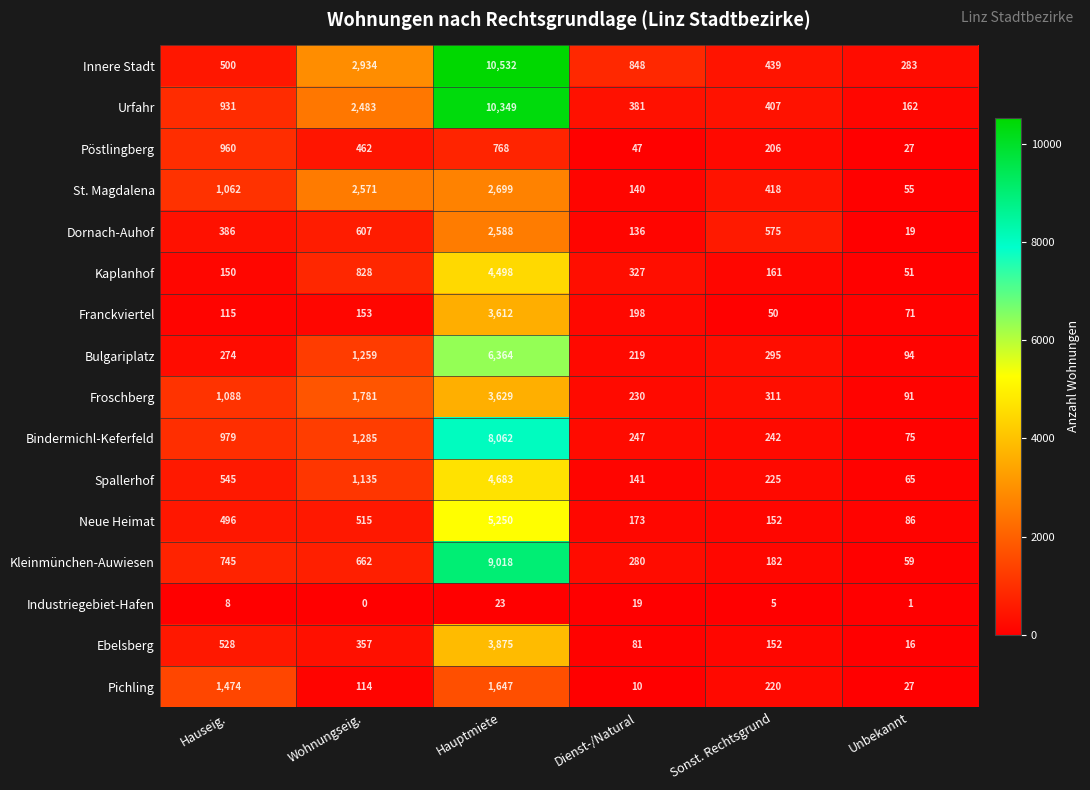

Which series has the largest total across all categories?

Innere Stadt